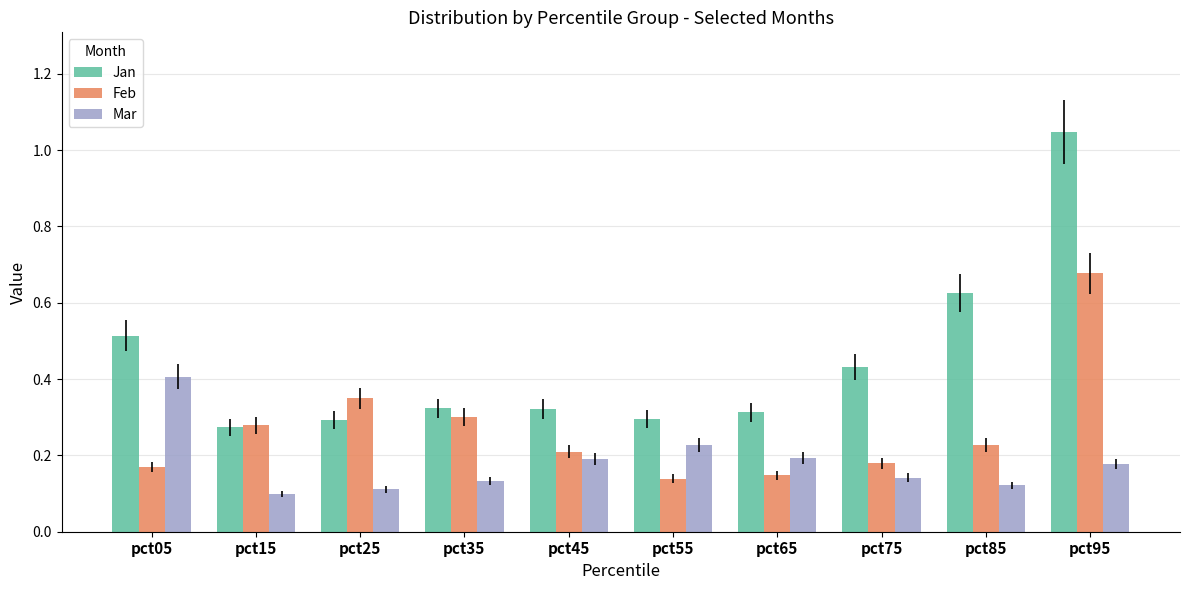

Which series has the widest spread of values?

Jan